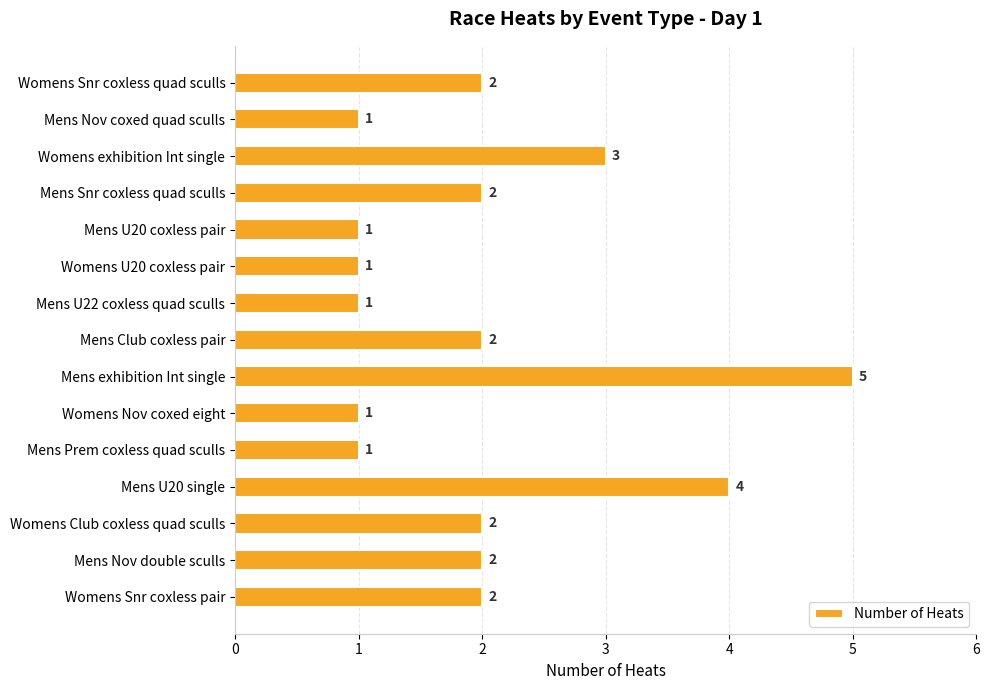

What is the maximum value shown in the chart?

5